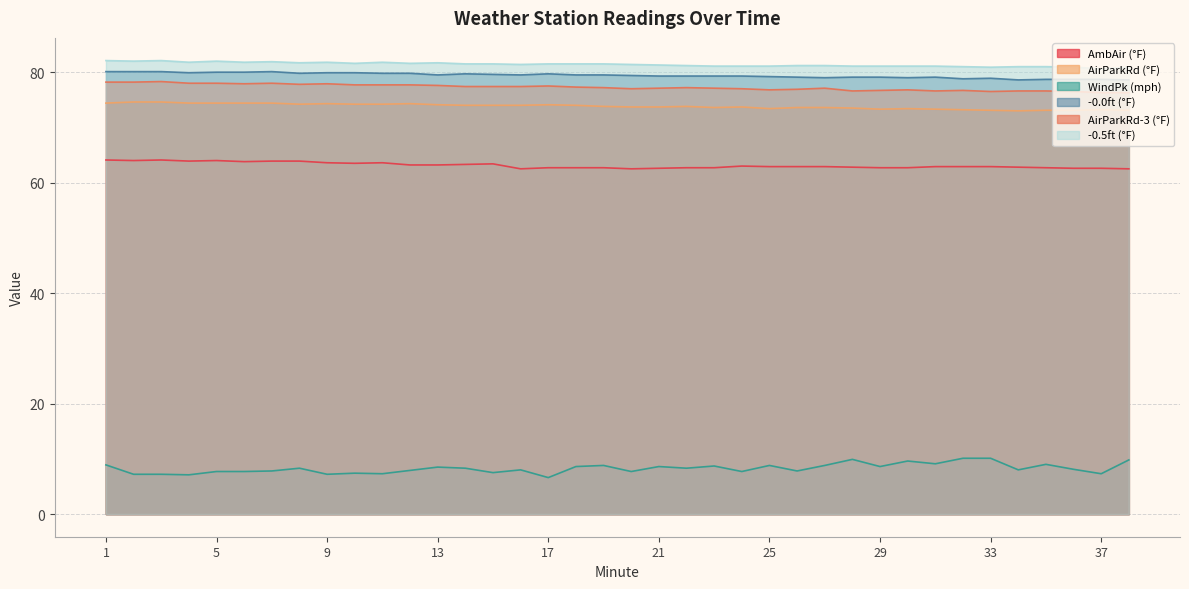

Reading left to right, transcribe all the data shown in this chart.

AmbAir (°F): 1=64.1	2=64.0	3=64.1	4=63.9	5=64.0	6=63.8	7=63.9	8=63.9	9=63.6	10=63.5	11=63.6	12=63.2	13=63.2	14=63.3	15=63.4	16=62.5	17=62.7	18=62.7	19=62.7	20=62.5	21=62.6	22=62.7	23=62.7	24=63.0	25=62.9	26=62.9	27=62.9	28=62.8	29=62.7	30=62.7	31=62.9	32=62.9	33=62.9	34=62.8	35=62.7	36=62.6	37=62.6	38=62.5
AirParkRd (°F): 1=74.4	2=74.6	3=74.6	4=74.4	5=74.4	6=74.4	7=74.4	8=74.2	9=74.3	10=74.2	11=74.2	12=74.3	13=74.1	14=74.0	15=74.0	16=74.0	17=74.1	18=74.0	19=73.8	20=73.7	21=73.7	22=73.8	23=73.6	24=73.7	25=73.4	26=73.6	27=73.6	28=73.5	29=73.3	30=73.4	31=73.3	32=73.2	33=73.1	34=73.0	35=73.1	36=73.1	37=73.2	38=73.1
WindPk (mph): 1=8.9	2=7.2	3=7.2	4=7.1	5=7.7	6=7.7	7=7.8	8=8.3	9=7.2	10=7.4	11=7.3	12=7.9	13=8.5	14=8.3	15=7.5	16=8.0	17=6.6	18=8.6	19=8.8	20=7.7	21=8.6	22=8.3	23=8.7	24=7.7	25=8.8	26=7.8	27=8.8	28=9.9	29=8.6	30=9.6	31=9.1	32=10.1	33=10.1	34=8.0	35=9.0	36=8.1	37=7.3	38=9.8
-0.0ft (°F): 1=80.1	2=80.1	3=80.1	4=79.9	5=80.0	6=80.0	7=80.1	8=79.8	9=79.9	10=79.9	11=79.8	12=79.8	13=79.5	14=79.7	15=79.6	16=79.5	17=79.7	18=79.5	19=79.5	20=79.4	21=79.3	22=79.3	23=79.3	24=79.3	25=79.2	26=79.1	27=79.0	28=79.1	29=79.1	30=79.0	31=79.1	32=78.8	33=78.9	34=78.6	35=78.7	36=78.7	37=78.7	38=78.6
AirParkRd-3 (°F): 1=78.2	2=78.2	3=78.3	4=78.0	5=78.0	6=77.9	7=78.0	8=77.8	9=77.9	10=77.7	11=77.7	12=77.7	13=77.6	14=77.4	15=77.4	16=77.4	17=77.5	18=77.3	19=77.2	20=77.0	21=77.1	22=77.2	23=77.1	24=77.0	25=76.8	26=76.9	27=77.1	28=76.6	29=76.7	30=76.8	31=76.6	32=76.7	33=76.5	34=76.6	35=76.6	36=76.5	37=76.3	38=76.3
-0.5ft (°F): 1=82.1	2=82.0	3=82.1	4=81.8	5=82.0	6=81.8	7=81.9	8=81.7	9=81.8	10=81.6	11=81.8	12=81.6	13=81.7	14=81.5	15=81.5	16=81.4	17=81.5	18=81.5	19=81.5	20=81.4	21=81.3	22=81.2	23=81.1	24=81.1	25=81.1	26=81.2	27=81.2	28=81.1	29=81.1	30=81.1	31=81.1	32=81.0	33=80.9	34=81.0	35=81.0	36=80.9	37=80.6	38=80.9